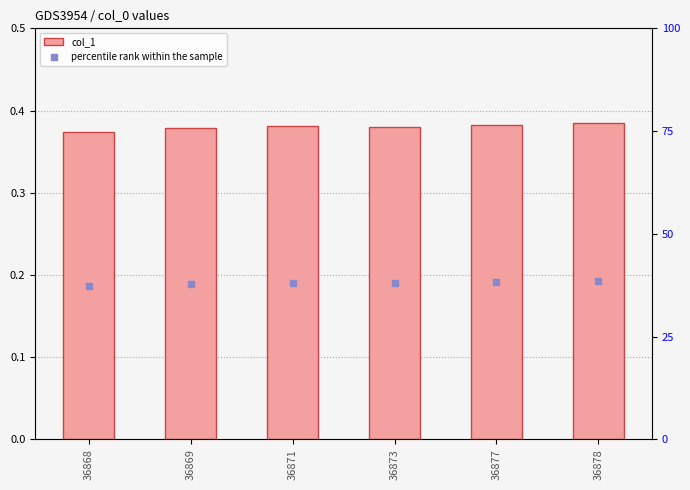

Which series has the largest total across all categories?

percentile rank within the sample